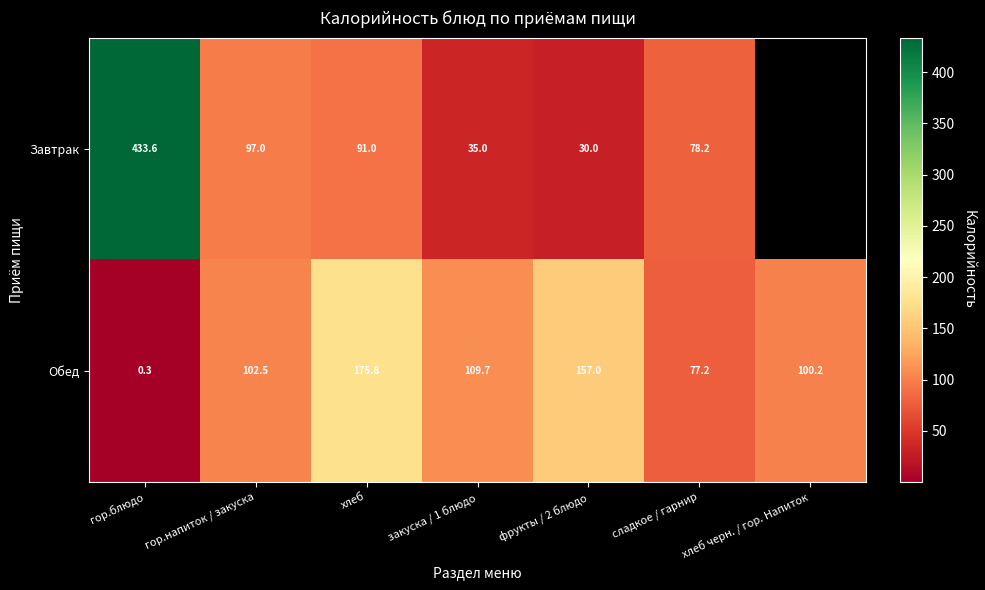

What is the total value across all series at хлеб?

266.8